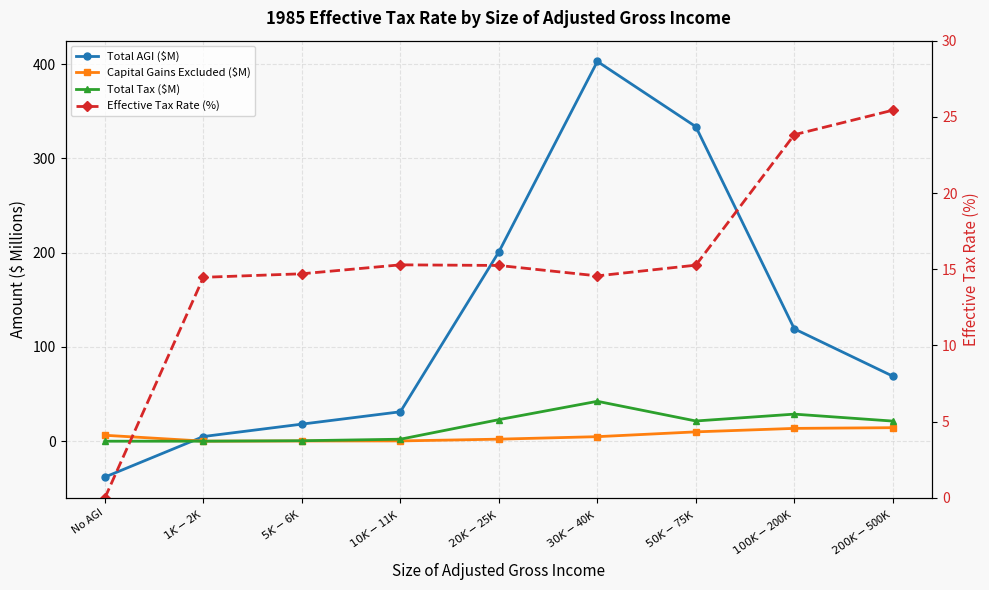

How many intersections are there between Total Tax ($M) and Capital Gains Excluded ($M)?

1